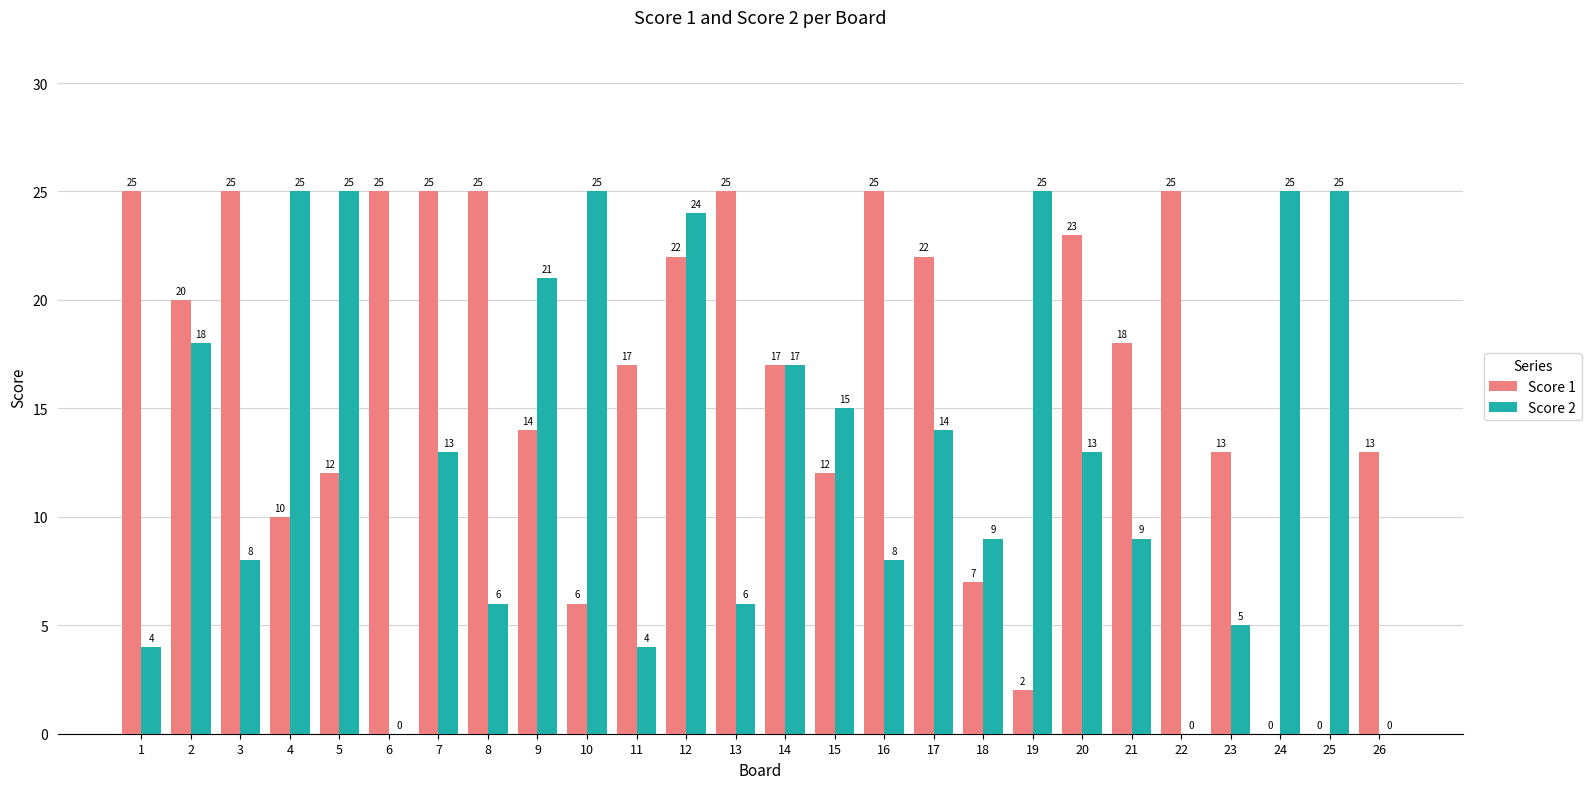

What is the sum of all Score 2 values?

344